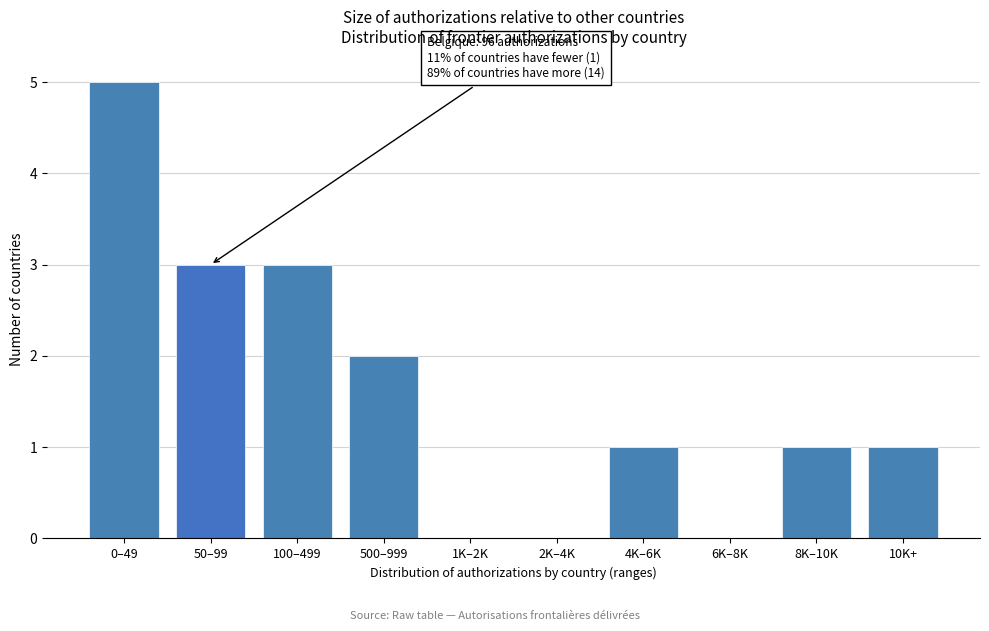

Reading right to left, list all the values displayed in this chart.

10K+=1	8K–10K=1	6K–8K=0	4K–6K=1	2K–4K=0	1K–2K=0	500–999=2	100–499=3	50–99=3	0–49=5